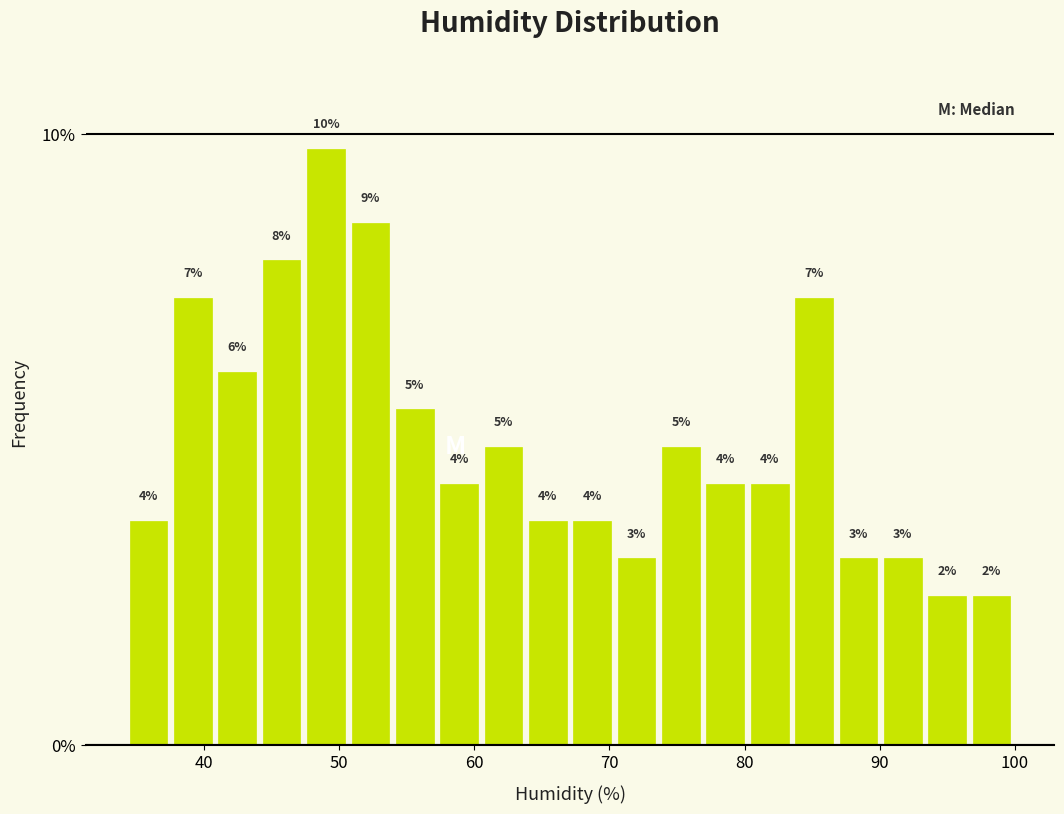

Around what value on the x-axis is the tallest bar? Give the approximate position of its centre, as read against the axis.

49